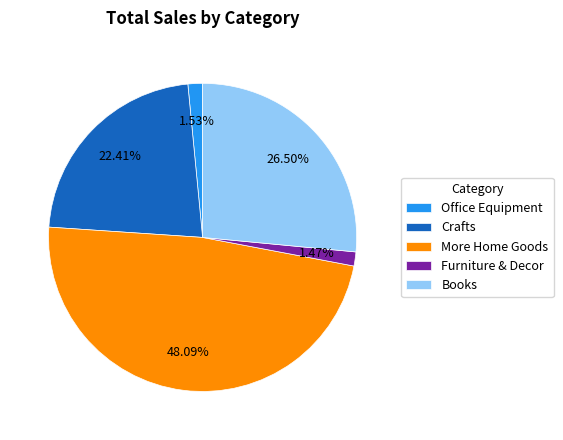

Which has a higher value, Office Equipment or Crafts?

Crafts